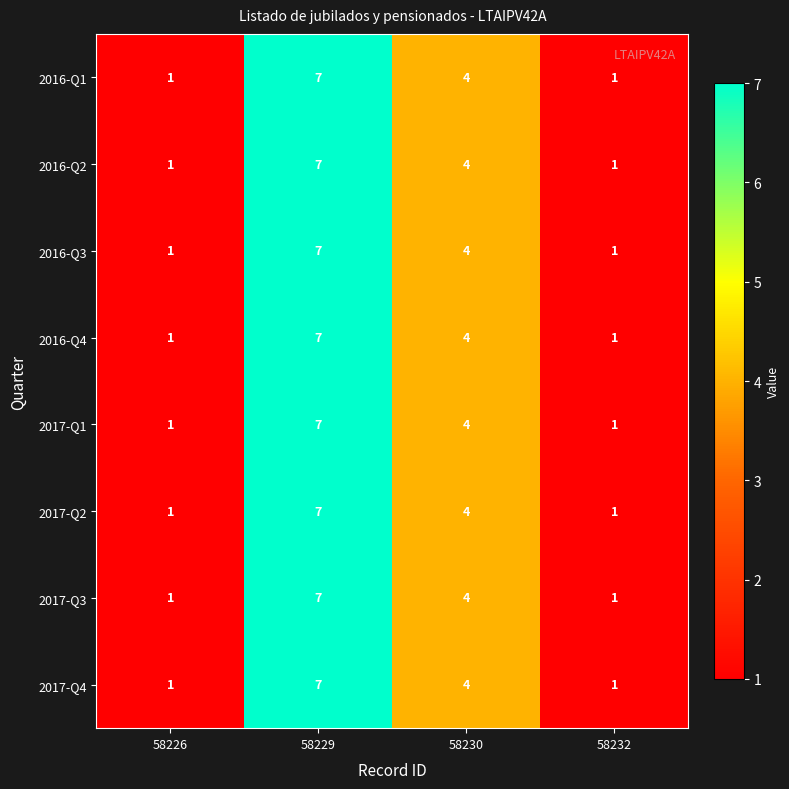

What is the difference between the maximum and minimum values in the 2016-Q1 series?

6